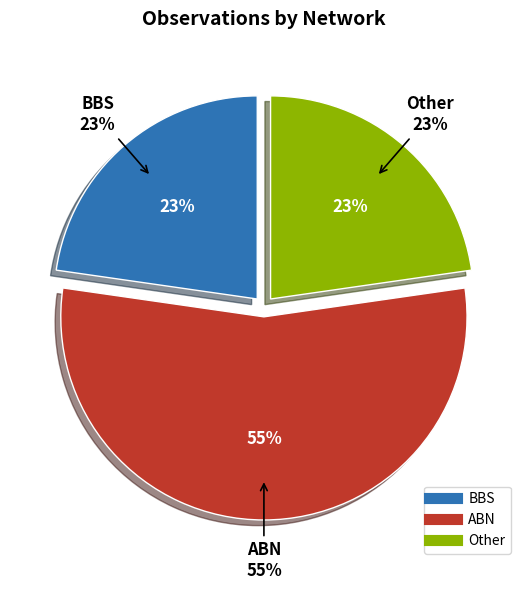

Is it true that BBS is 10% of the pie?

False